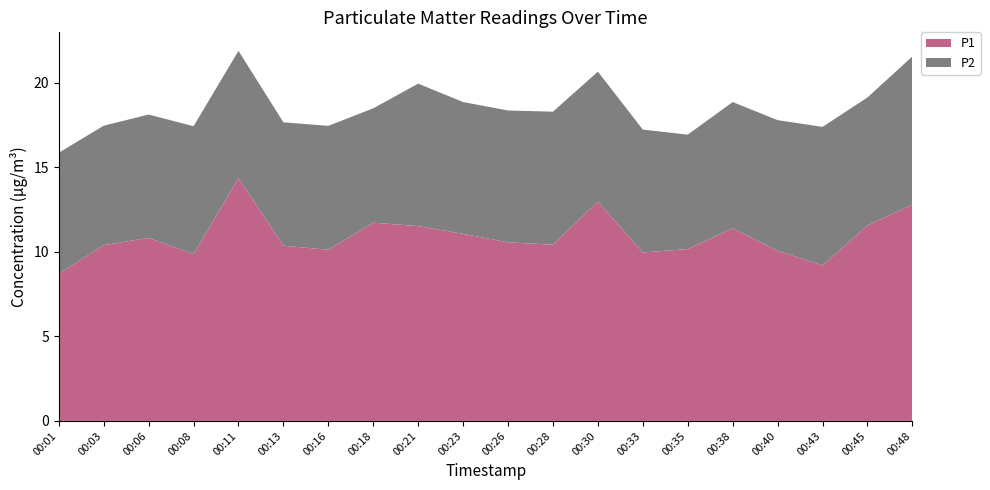

Reading left to right, list all the values displayed in this chart.

P1: 8.7	10.4	10.8	9.9	14.4	10.4	10.1	11.7	11.5	11.1	10.6	10.4	13.0	10.0	10.2	11.4	10.1	9.2	11.6	12.8
P2: 7.2	7.1	7.3	7.6	7.5	7.3	7.3	6.8	8.4	7.8	7.8	7.9	7.7	7.3	6.8	7.5	7.7	8.2	7.6	8.8